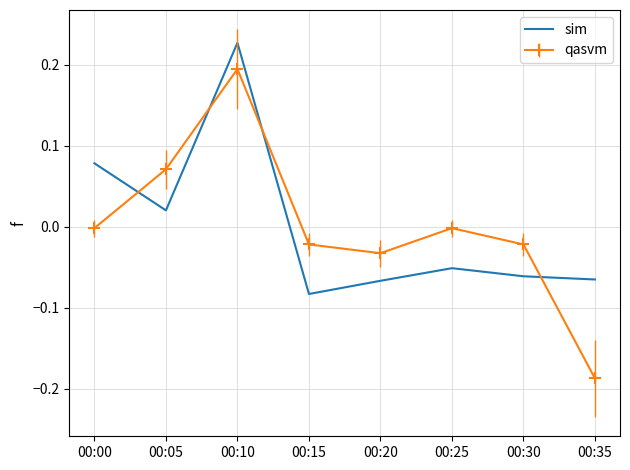

How many distinct data groups are displayed?

2